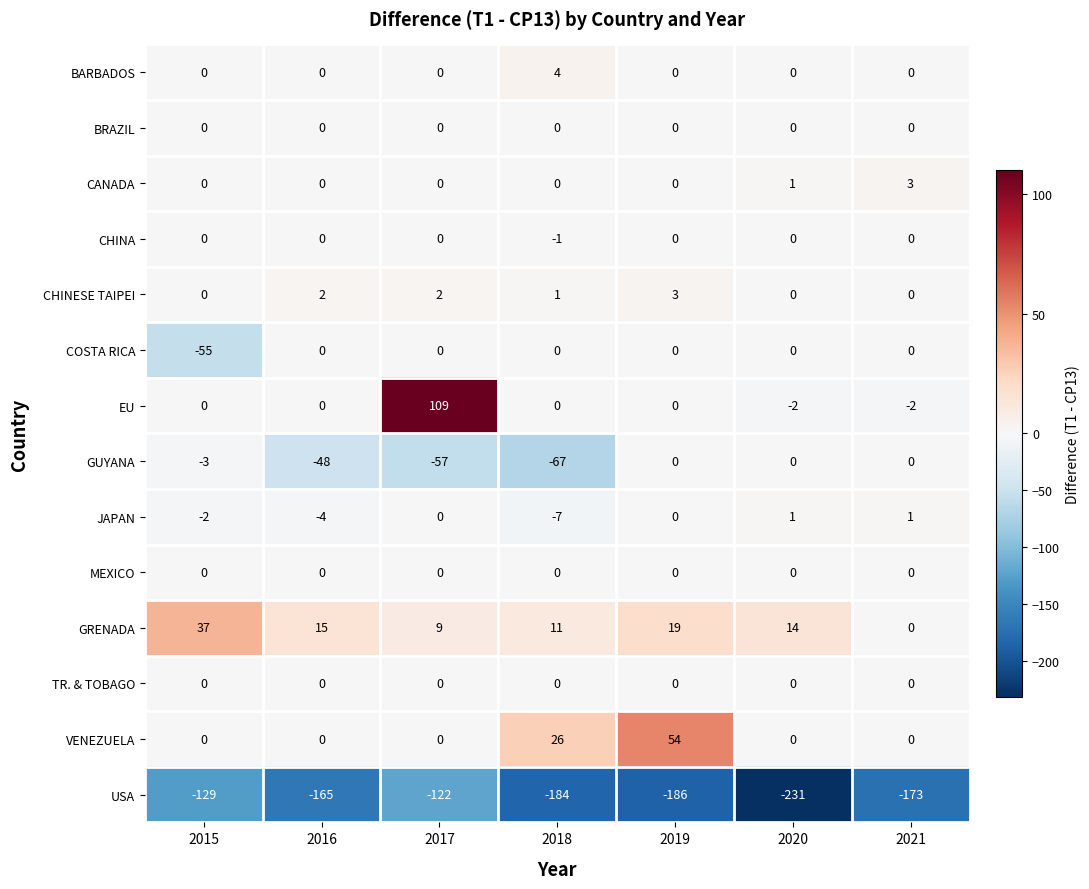

The JAPAN series shows 5 at 2019. True or false?

False